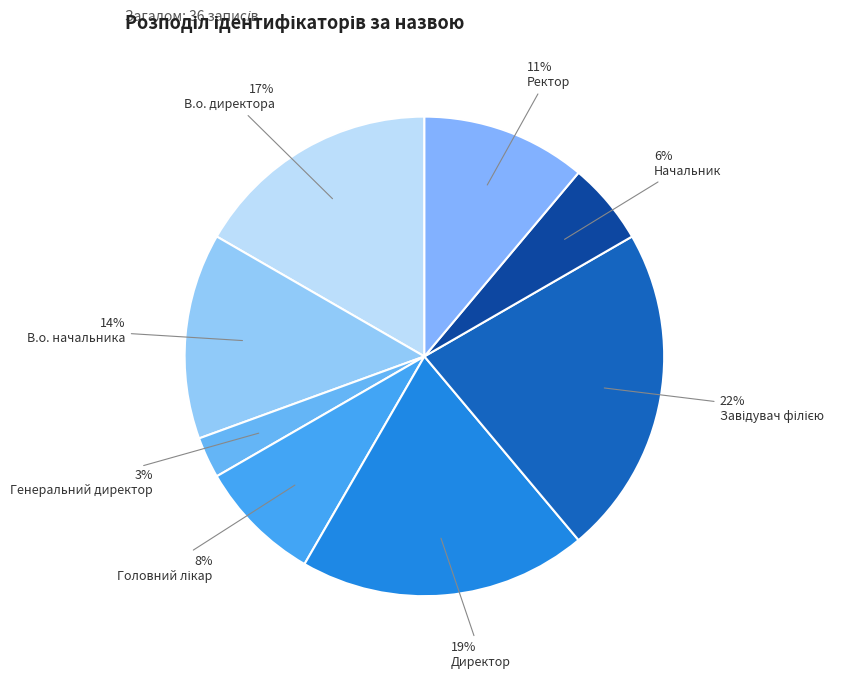

To the nearest percent, what percentage of the pie is Головний лікар?

8%